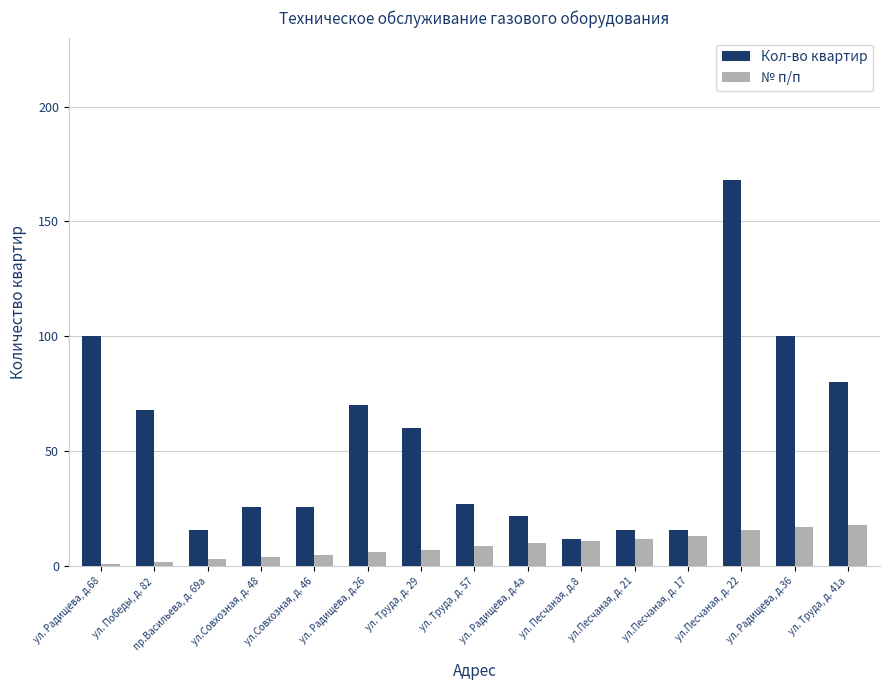

What is the difference between the № п/п values at ул.Песчаная, д. 22 and ул.Совхозная, д. 46?

11